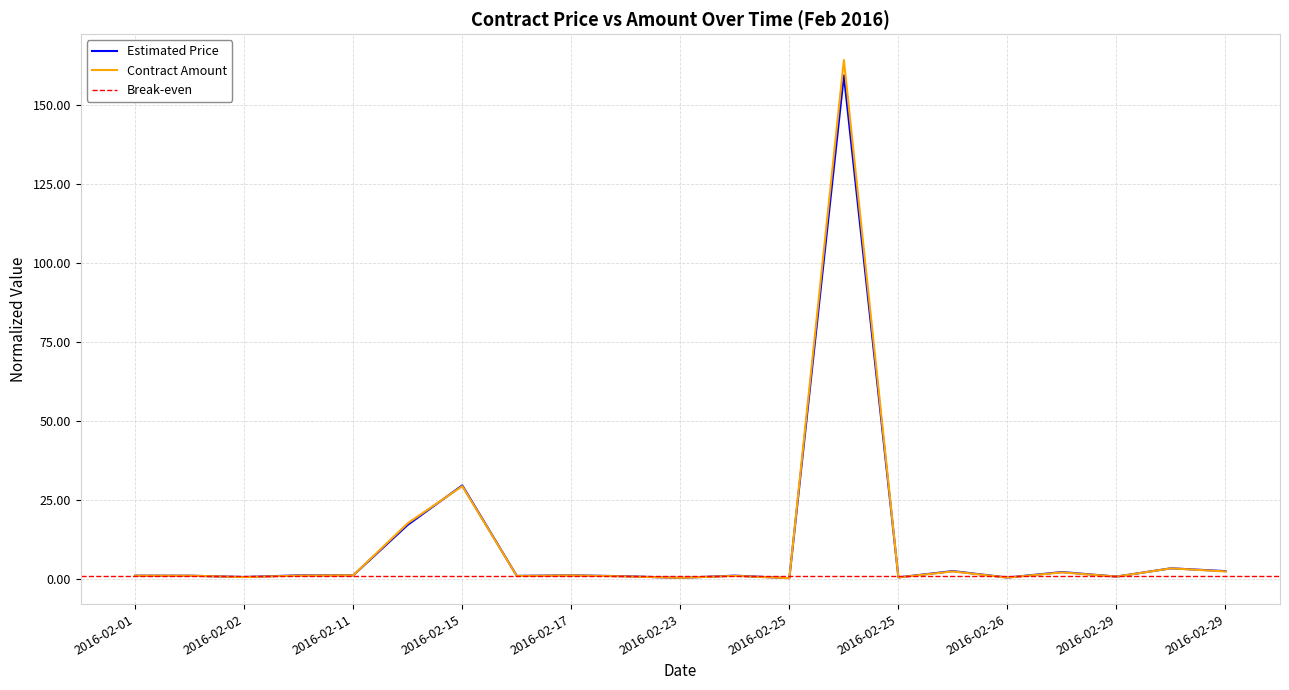

Is it true that Estimated Price equals 1.0 at 2016-02-25?

True